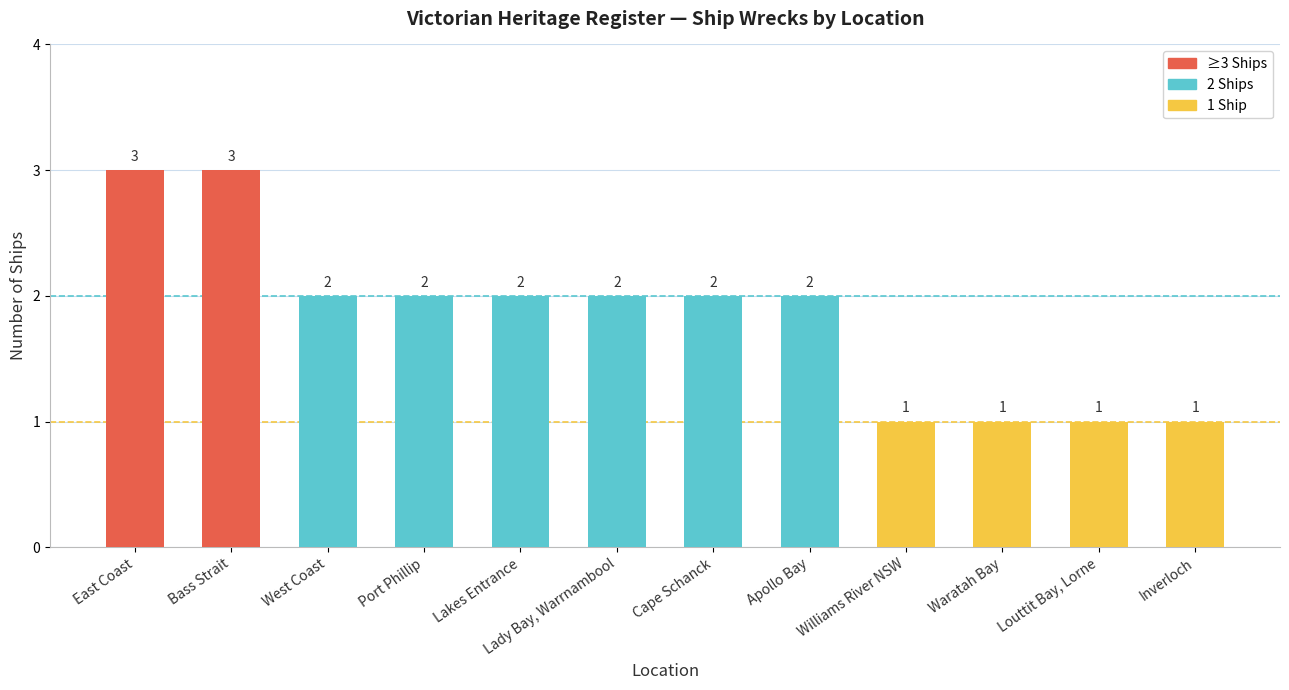

What is the ratio of the value at Bass Strait to the value at Williams River NSW?

3.0